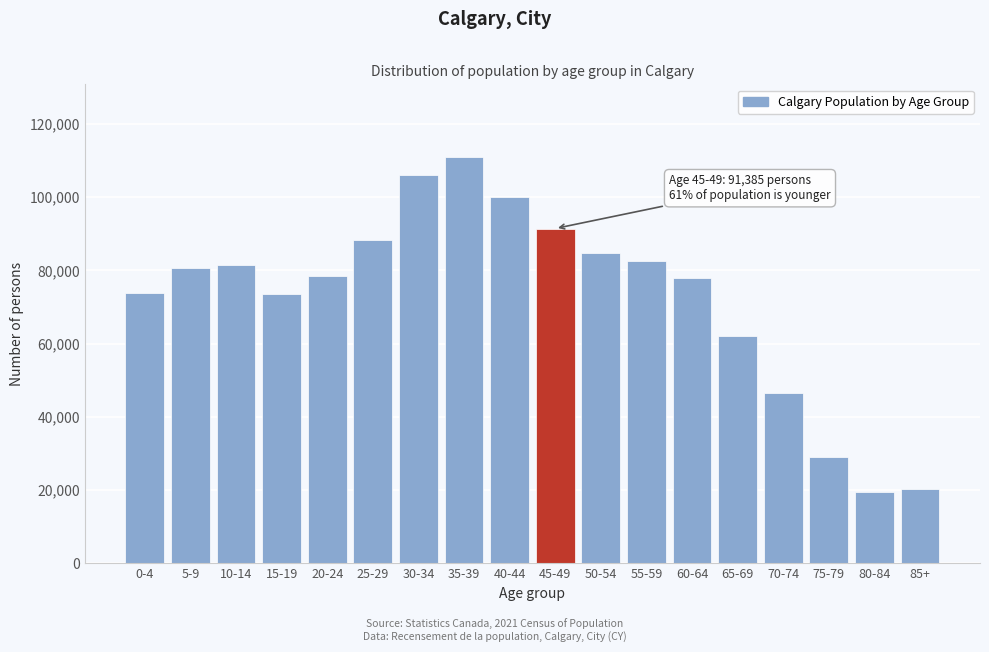

At which label is the value closest to 65085?

65-69